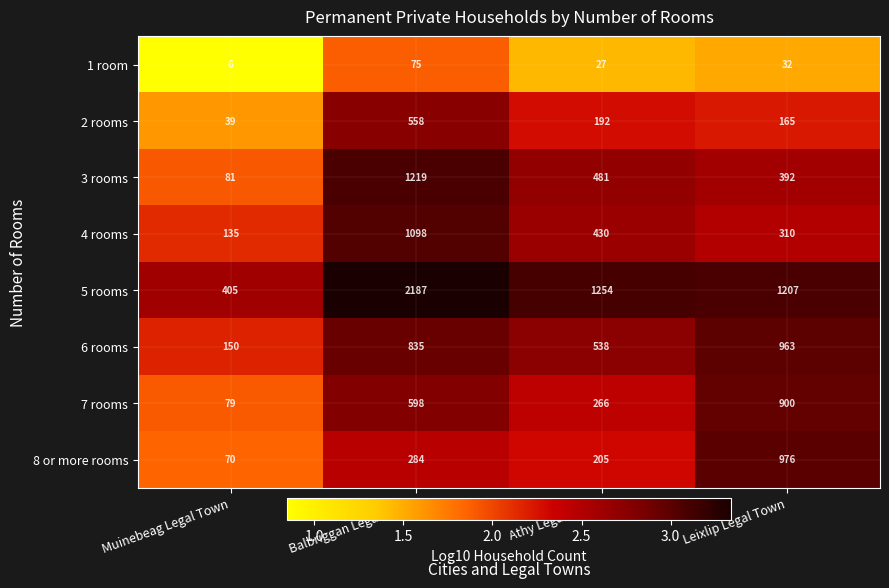

Which category has the highest value in the 8 or more rooms series?

Leixlip Legal Town